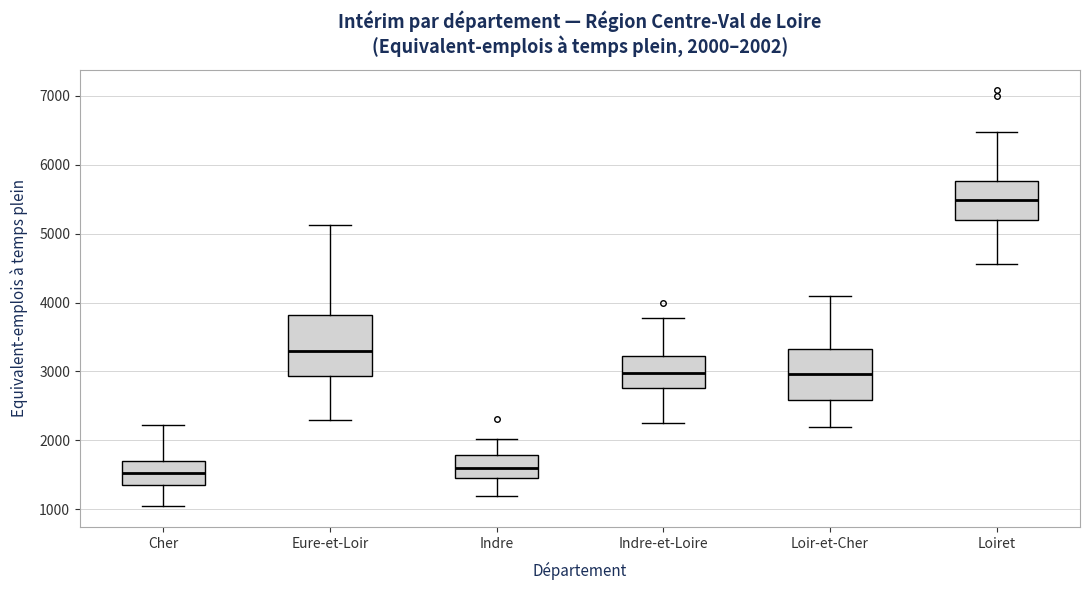

Which box is the tallest, from its lower edge to its upper edge?

Eure-et-Loir